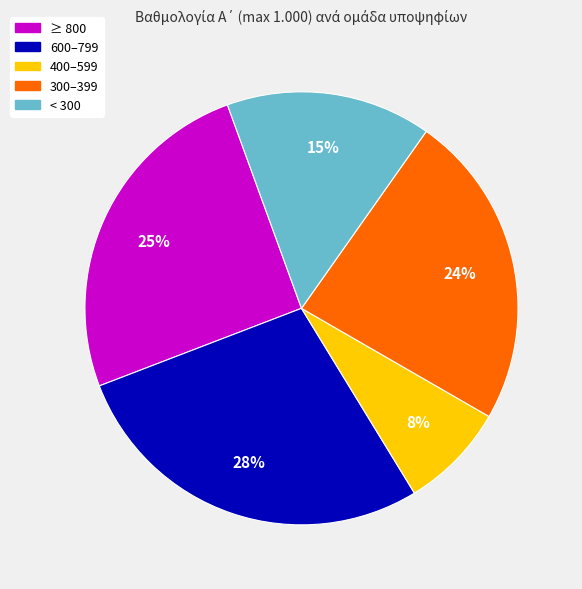

Does any single category account for the majority?

No